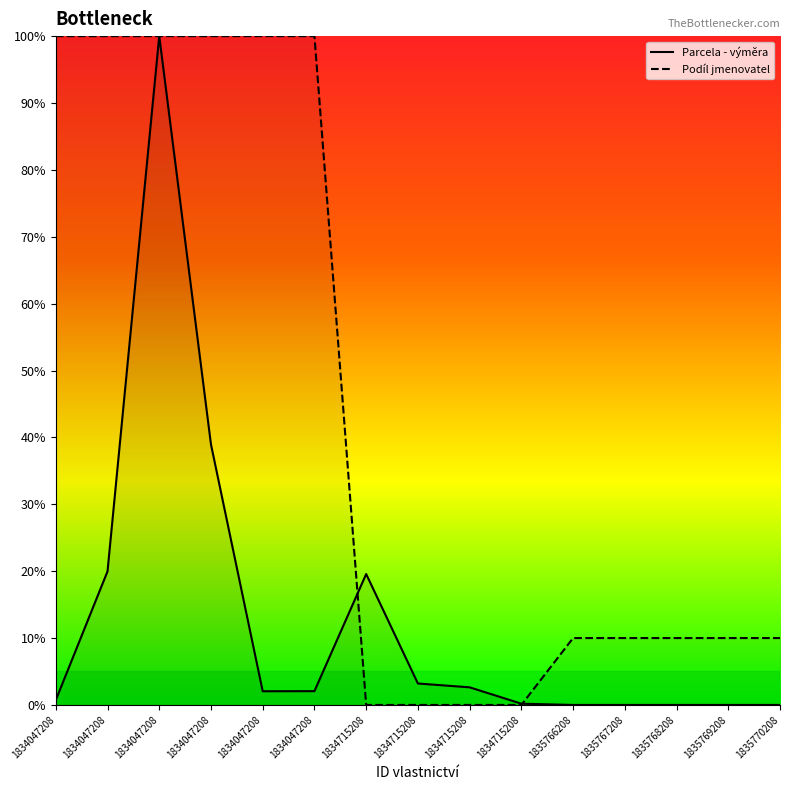

Where is Podíl jmenovatel nearest to the value 50?

1835766208